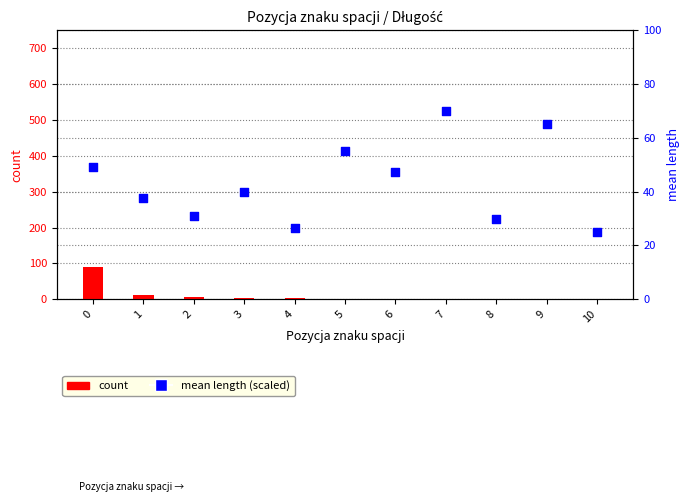

What are all the series names shown in the legend?

count, mean length (scaled)